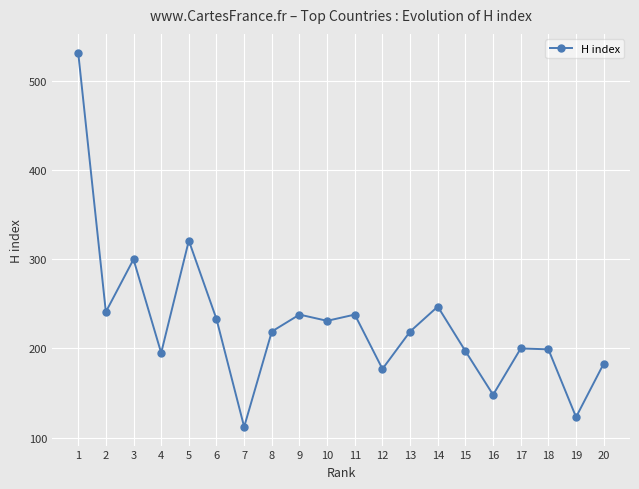

What is the change in value from 11 to 19?

-115